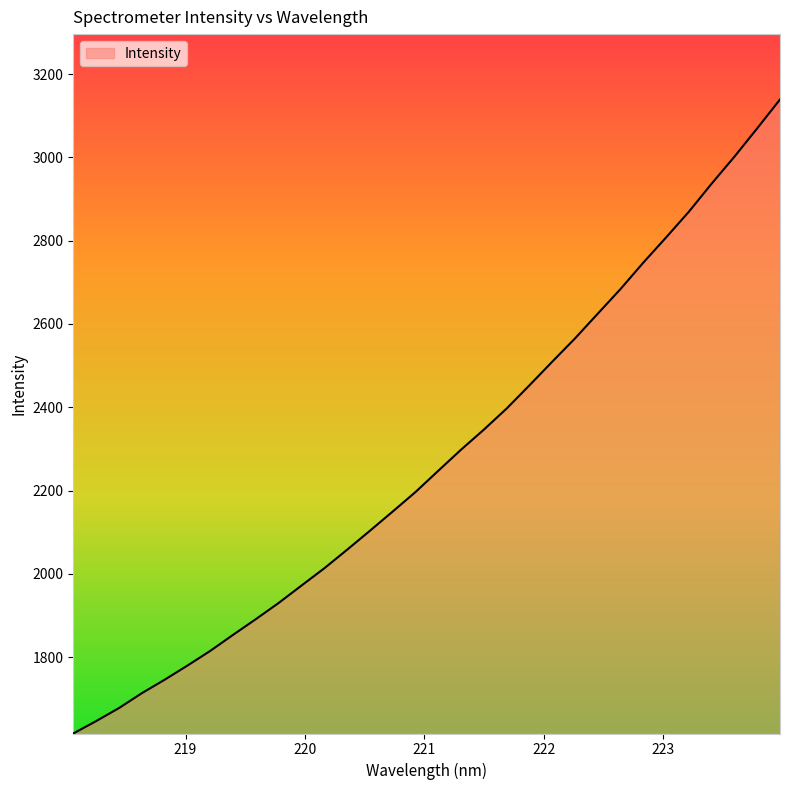

What is the maximum value shown in the chart?

3139.2